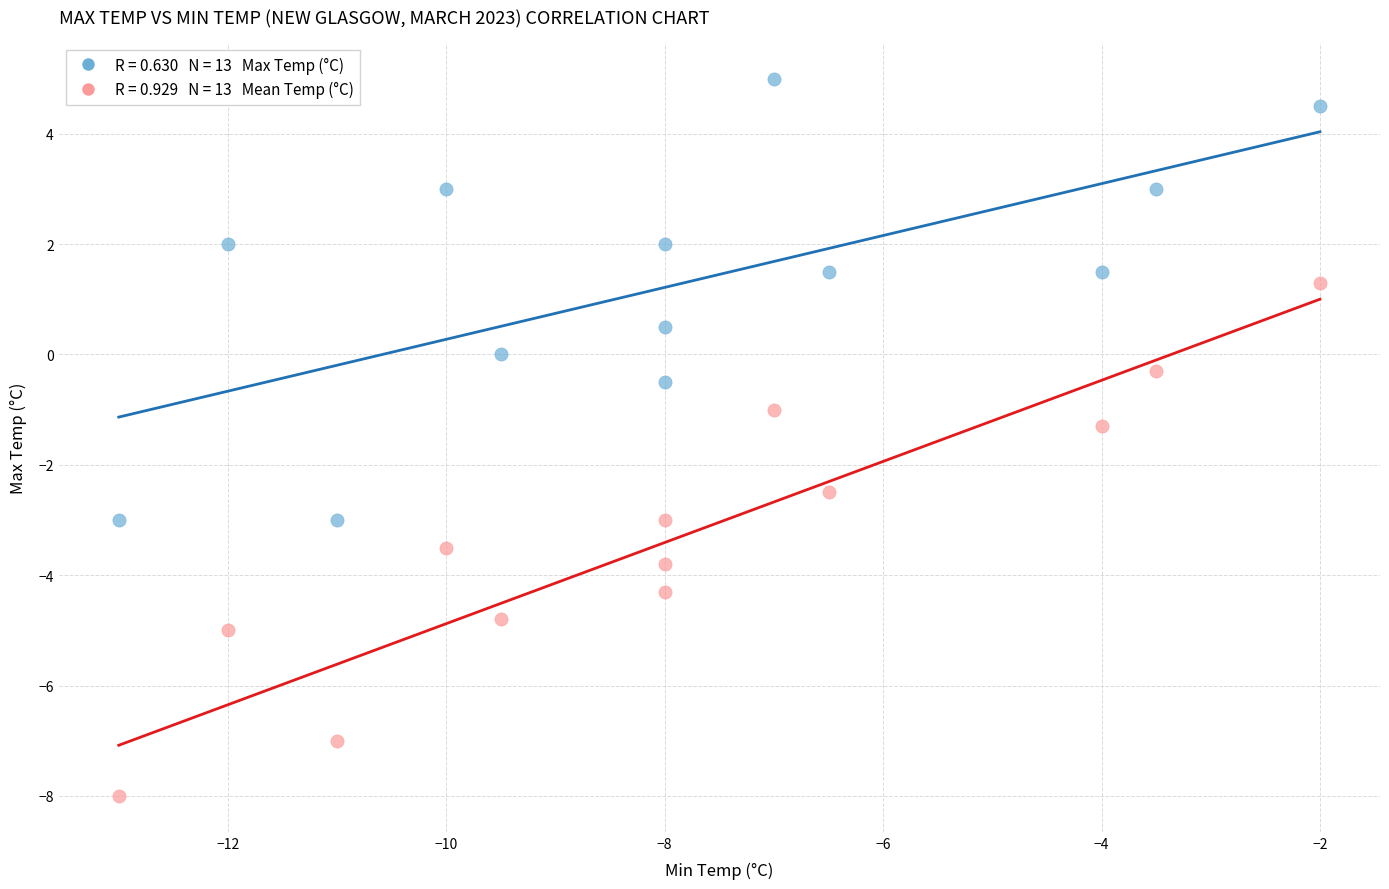

Across all data points, what is the range of X values (max minus min)?

11.0